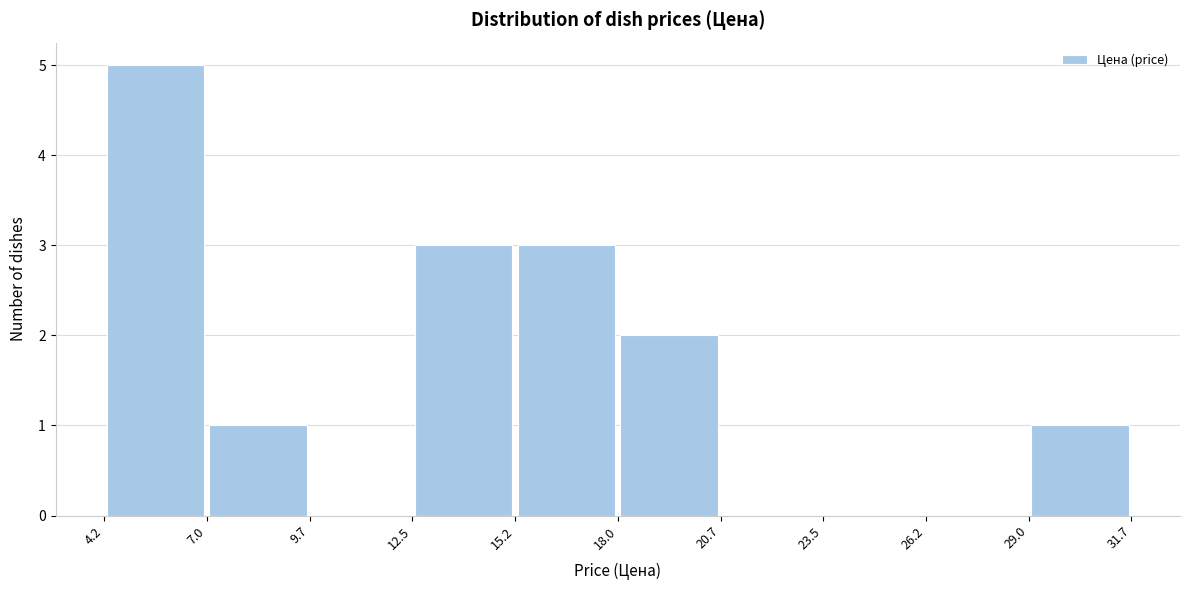

Over which range of the x-axis is the bar tallest?

4.2 to 7.0